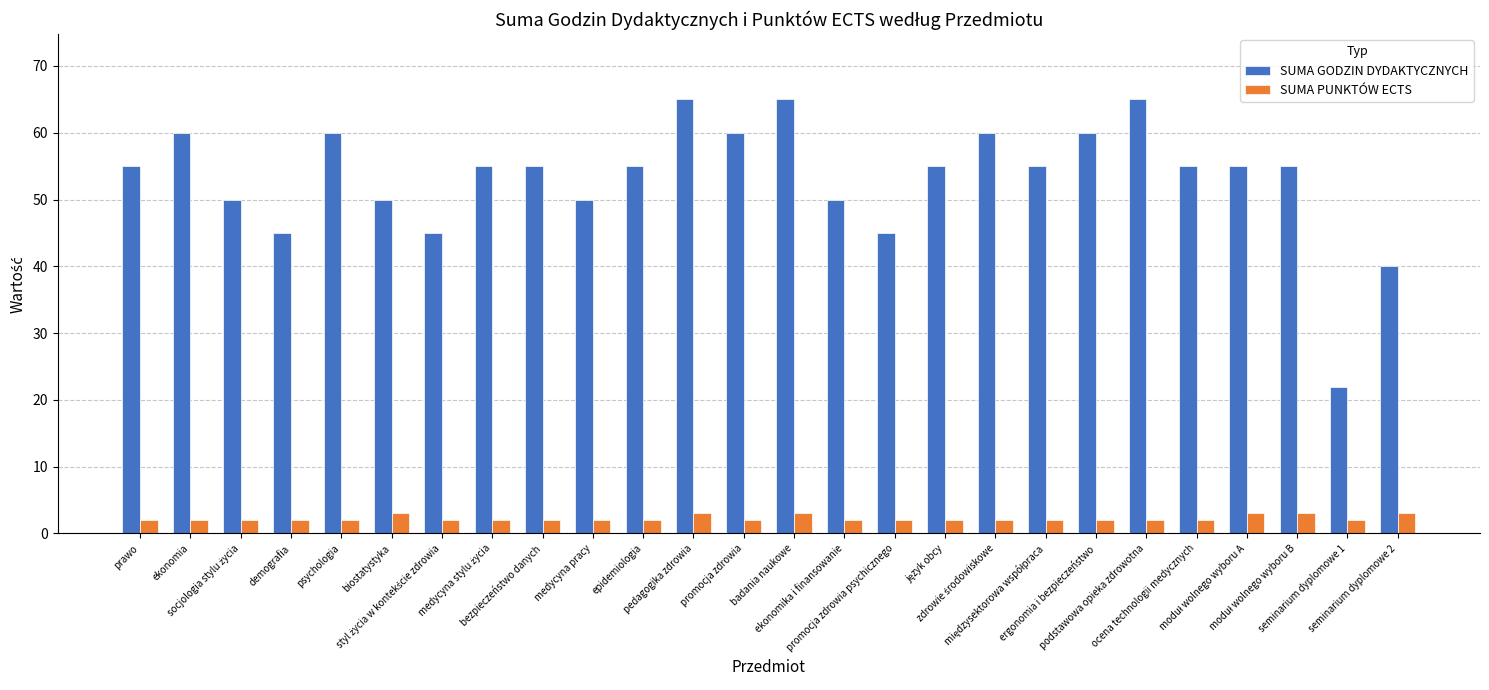

What is the average value of the SUMA GODZIN DYDAKTYCZNYCH series?

53